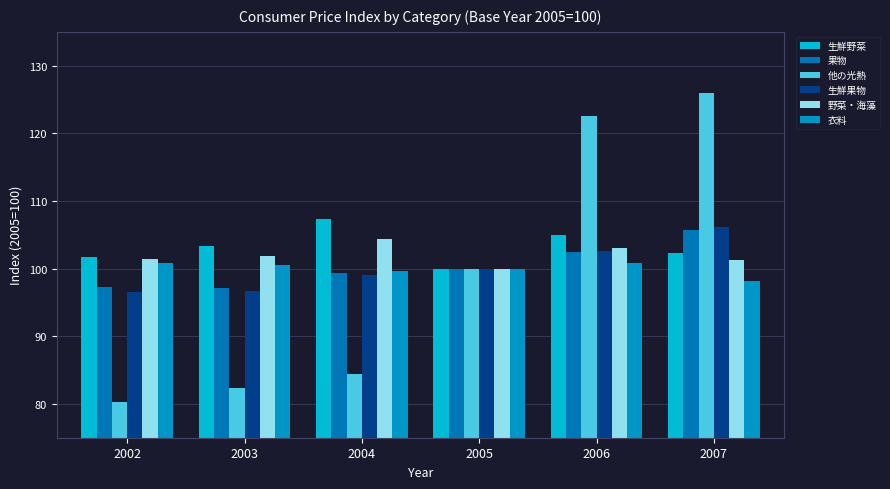

The value of 他の光熱 at 2005 is 131.7. True or false?

False